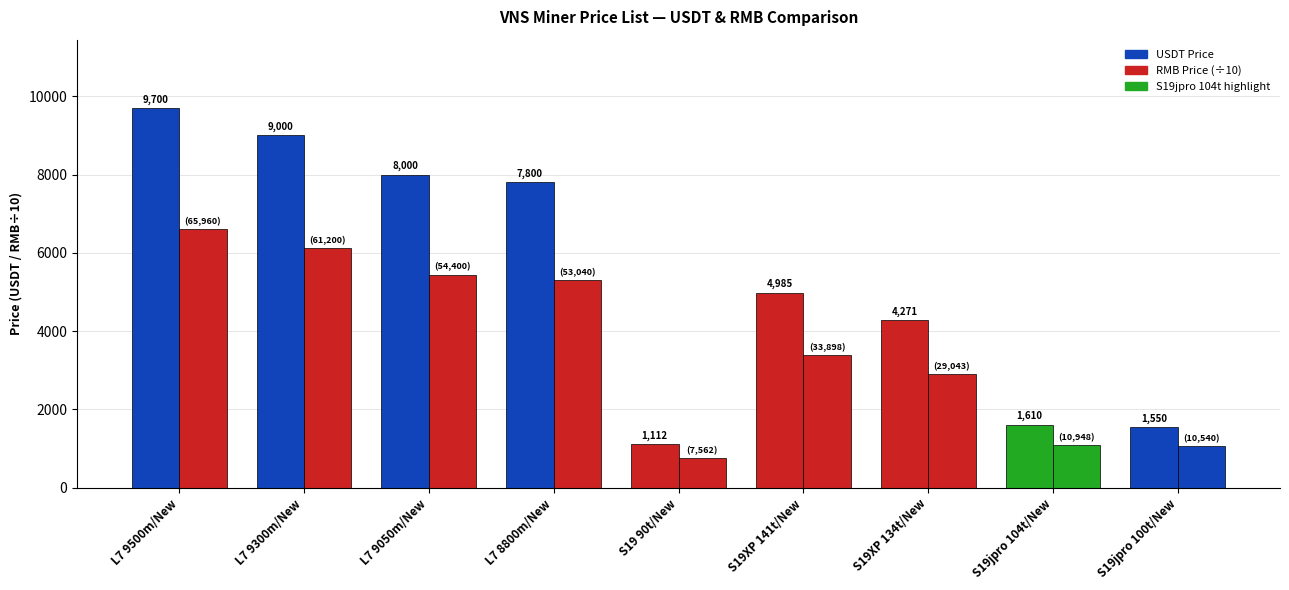

Does the chart contain any negative values?

No